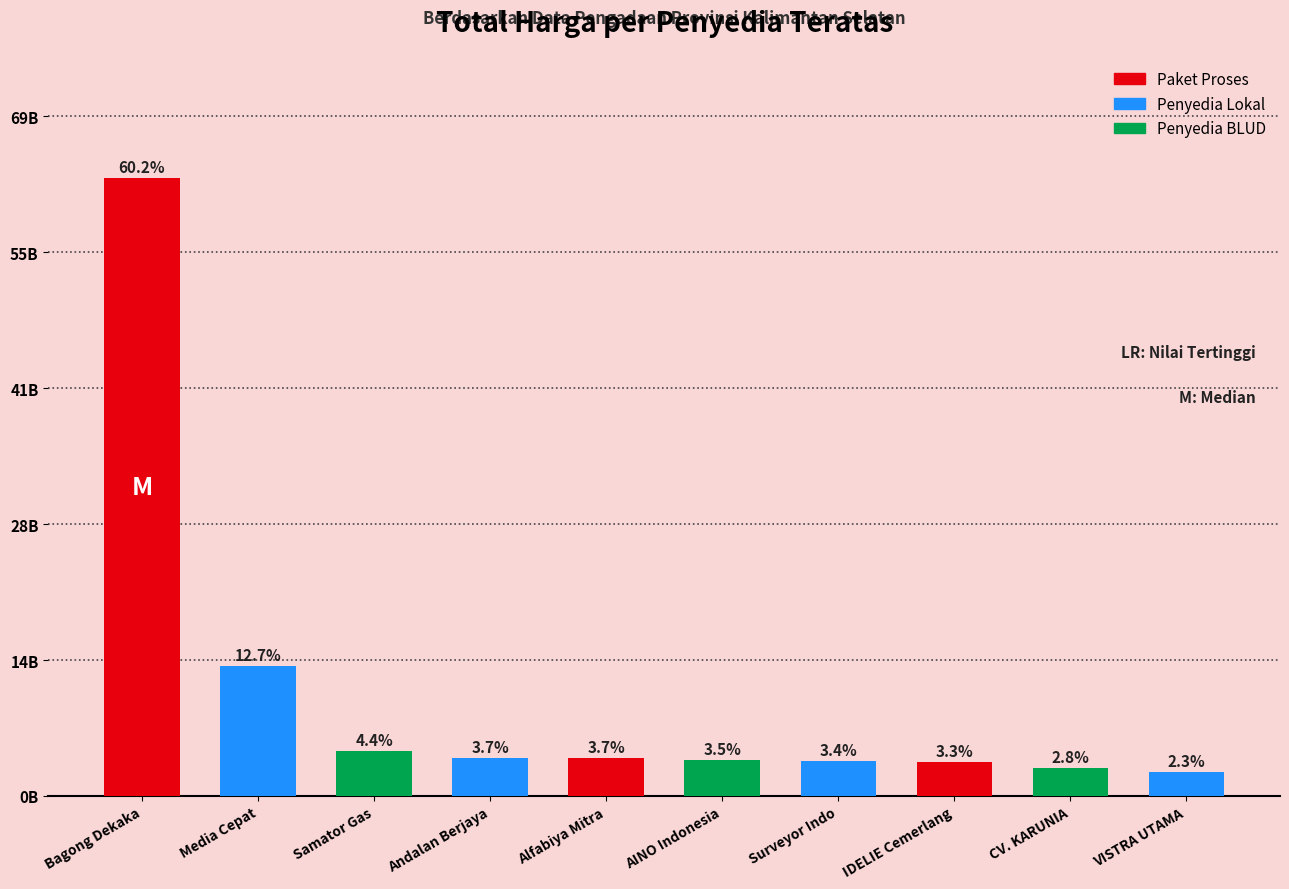

Which category has the lowest value across all series?

VISTRA UTAMA